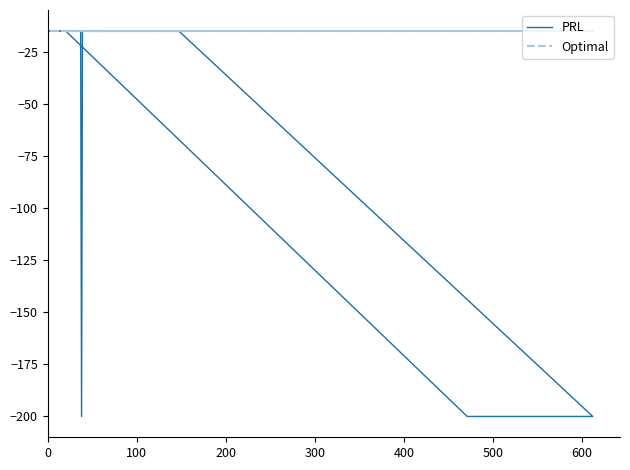

How many lines are shown in the chart?

2